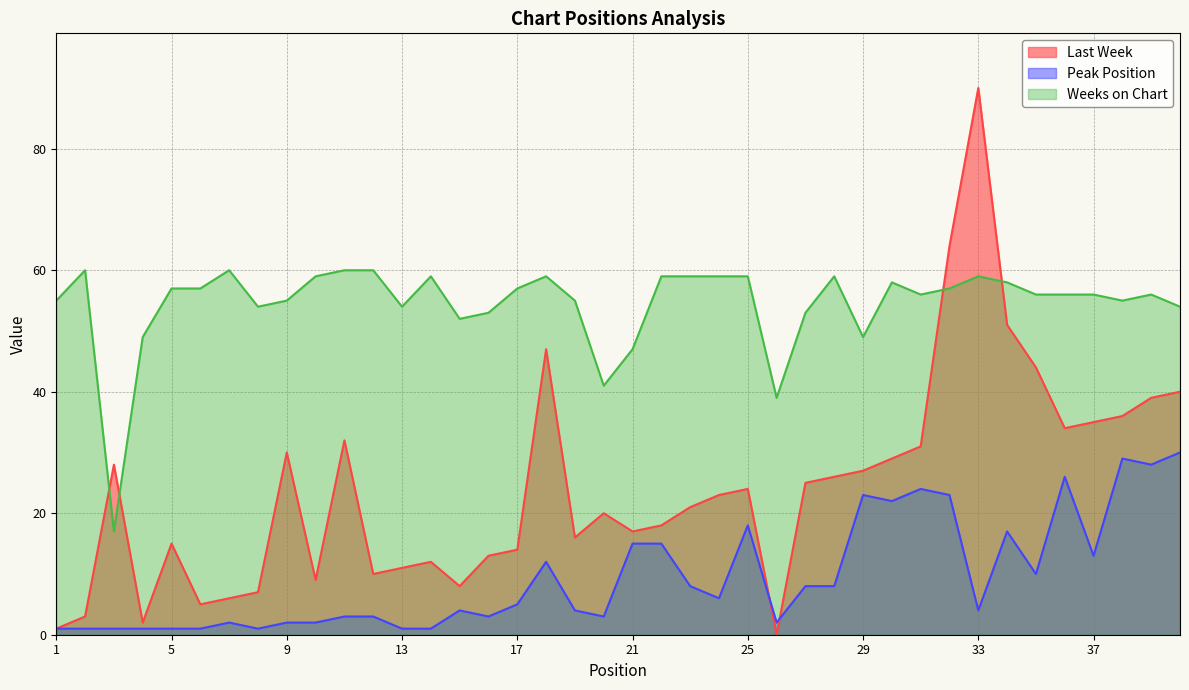

True or false: Weeks on Chart and Peak Position cross at least once.

False